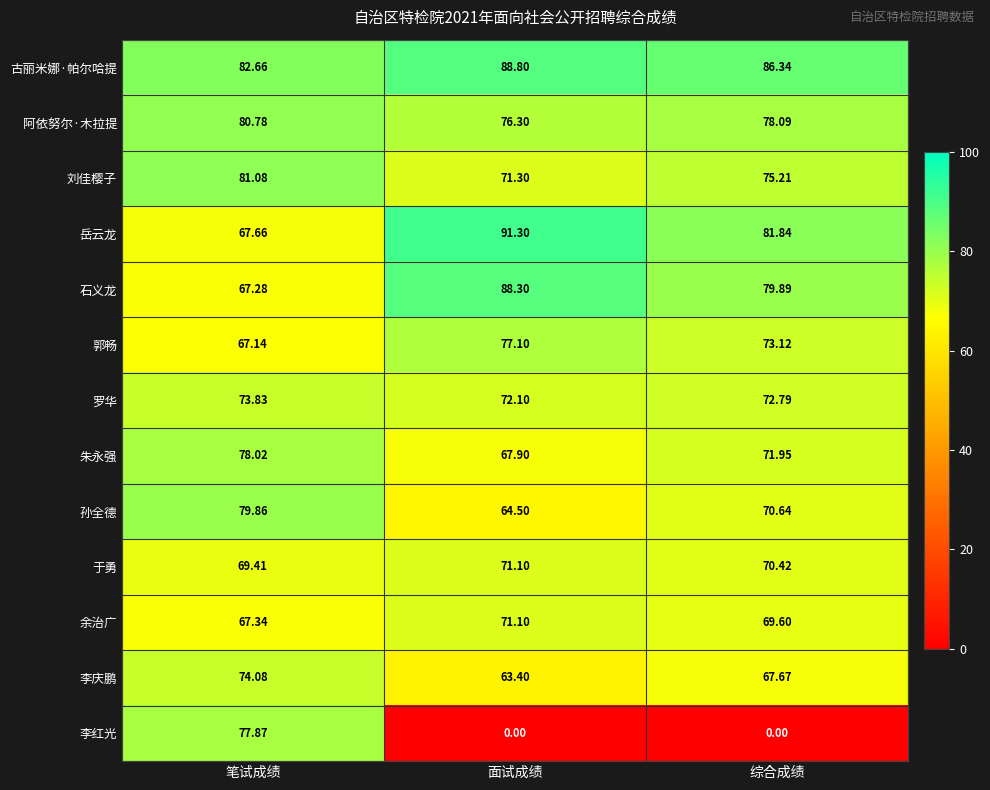

At which label does 朱永强 reach its peak?

笔试成绩